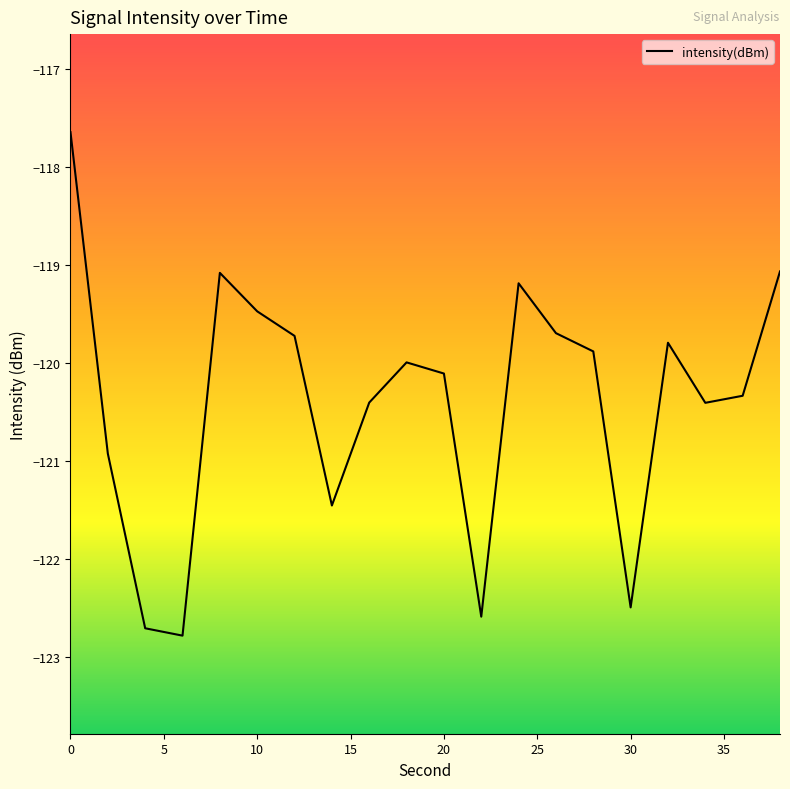

What is the minimum value shown in the chart?

-122.8